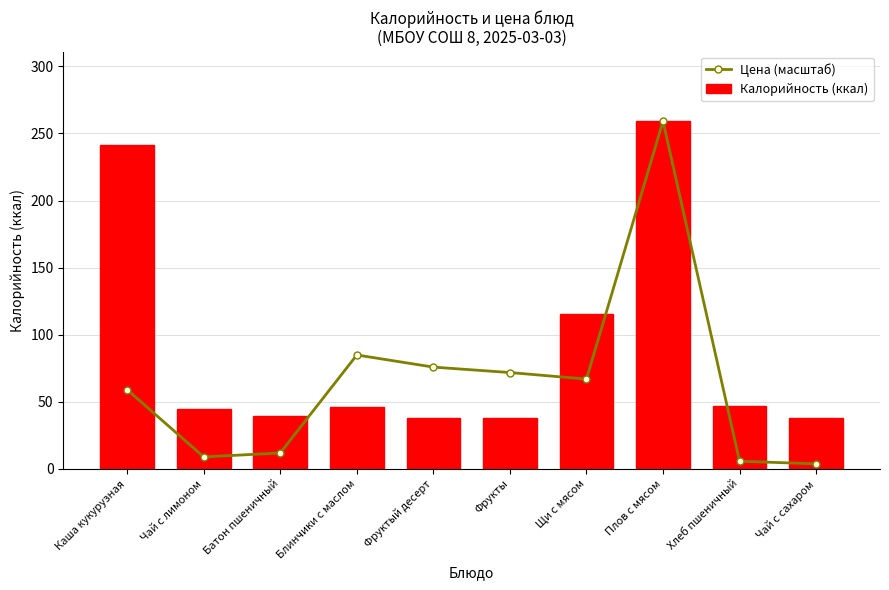

Reading left to right, transcribe all the data shown in this chart.

Цена (масштаб): 59.1	9.0	11.9	84.9	75.9	71.8	67.0	259.1	5.8	3.8
Калорийность (ккал): 241.6	44.8	39.6	46.5	38.0	38.0	115.6	259.1	47.0	38.0